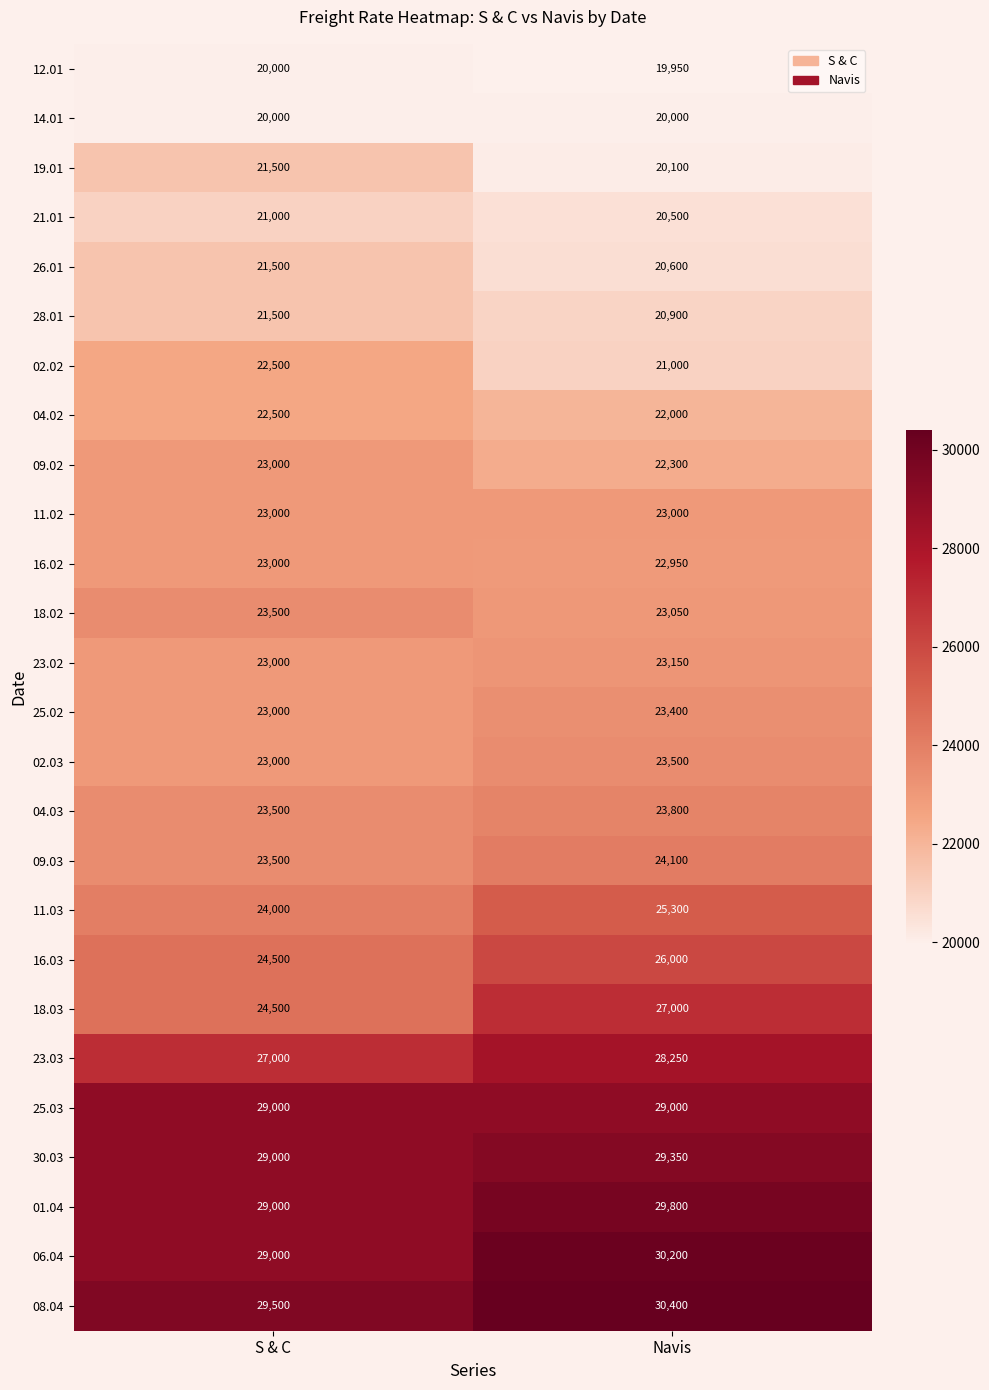

Read the 25.02 value at Navis, to the nearest 50.

23400